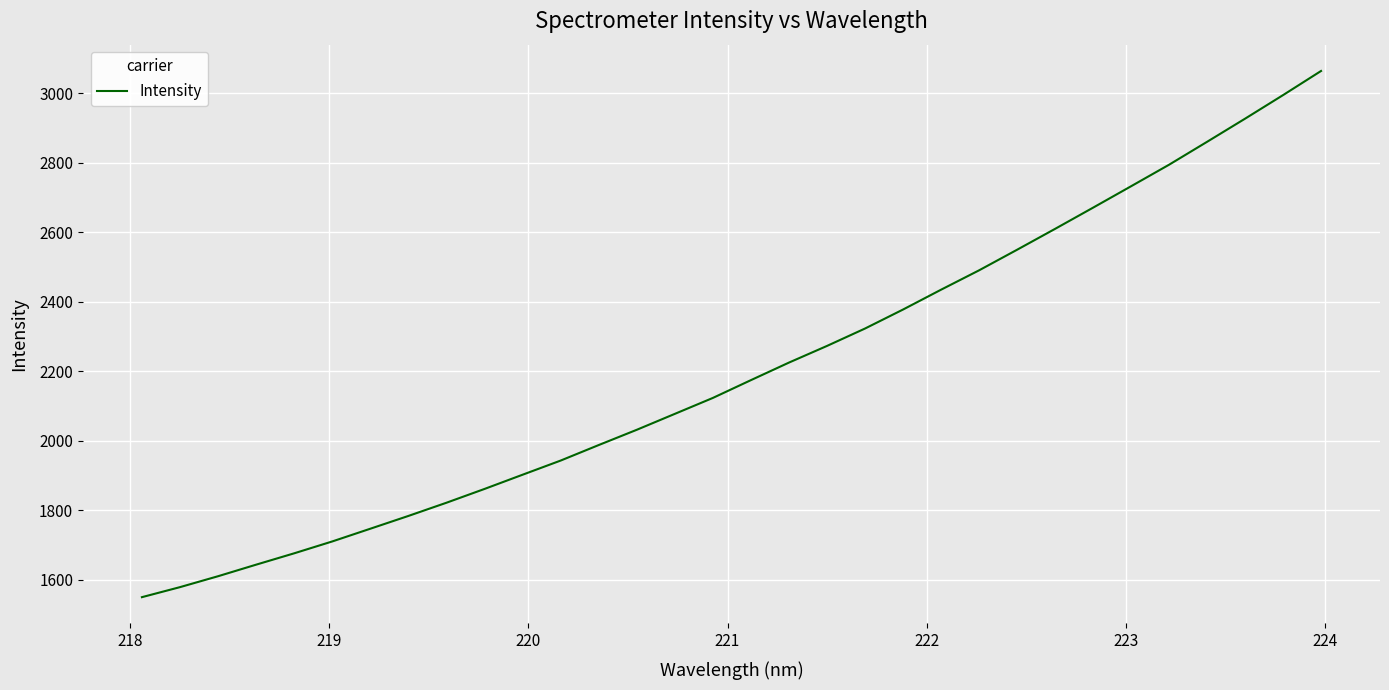

What is the minimum value shown in the chart?

1550.0